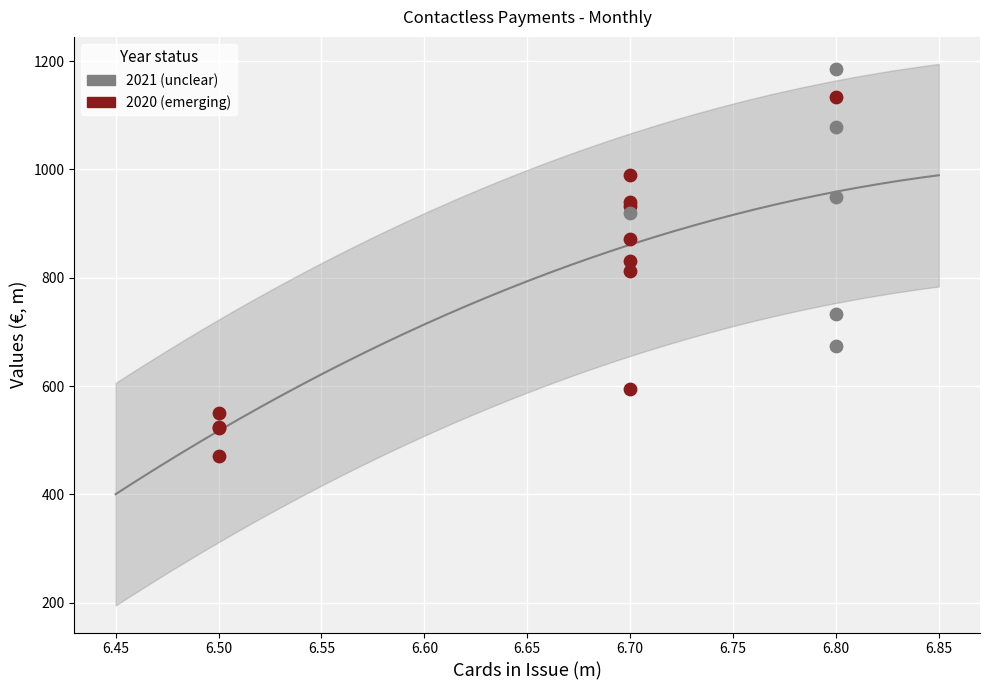

Which series reaches the minimum Y coordinate?

2020 (emerging)